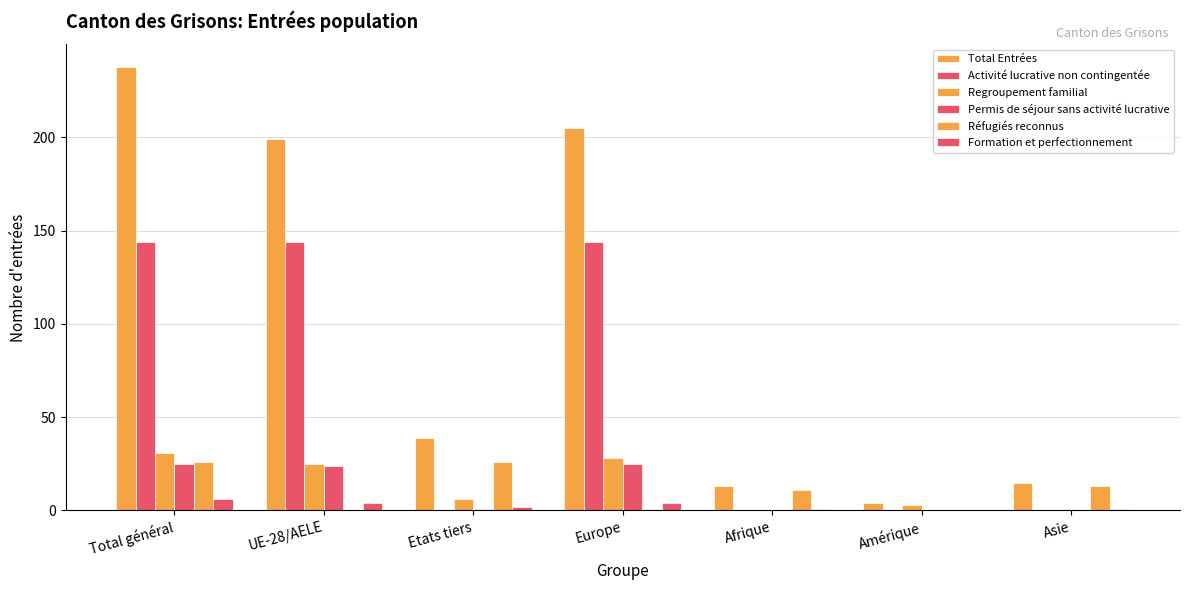

Which category has the highest value in the Total Entrées series?

Total général